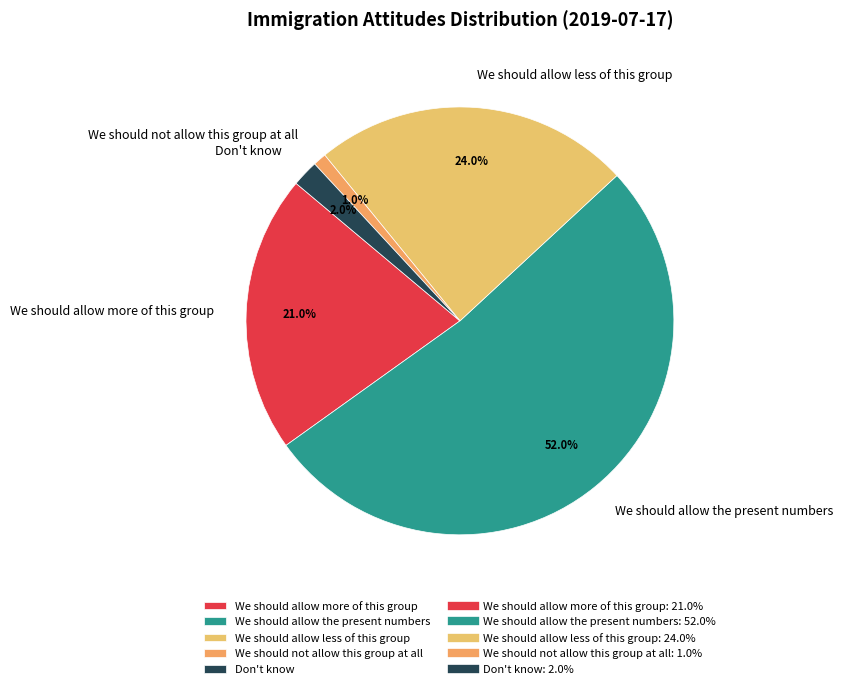

How many segments does this pie chart have?

5